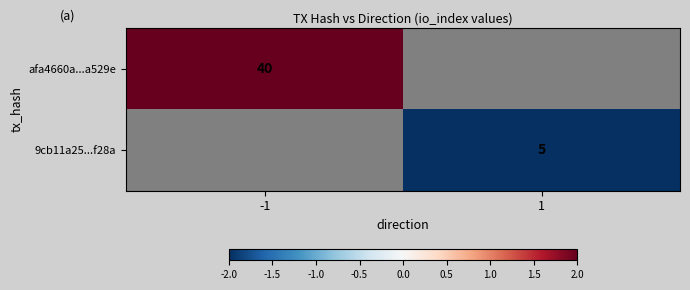

Is it true that afa4660a...a529e equals 58 at -1?

False